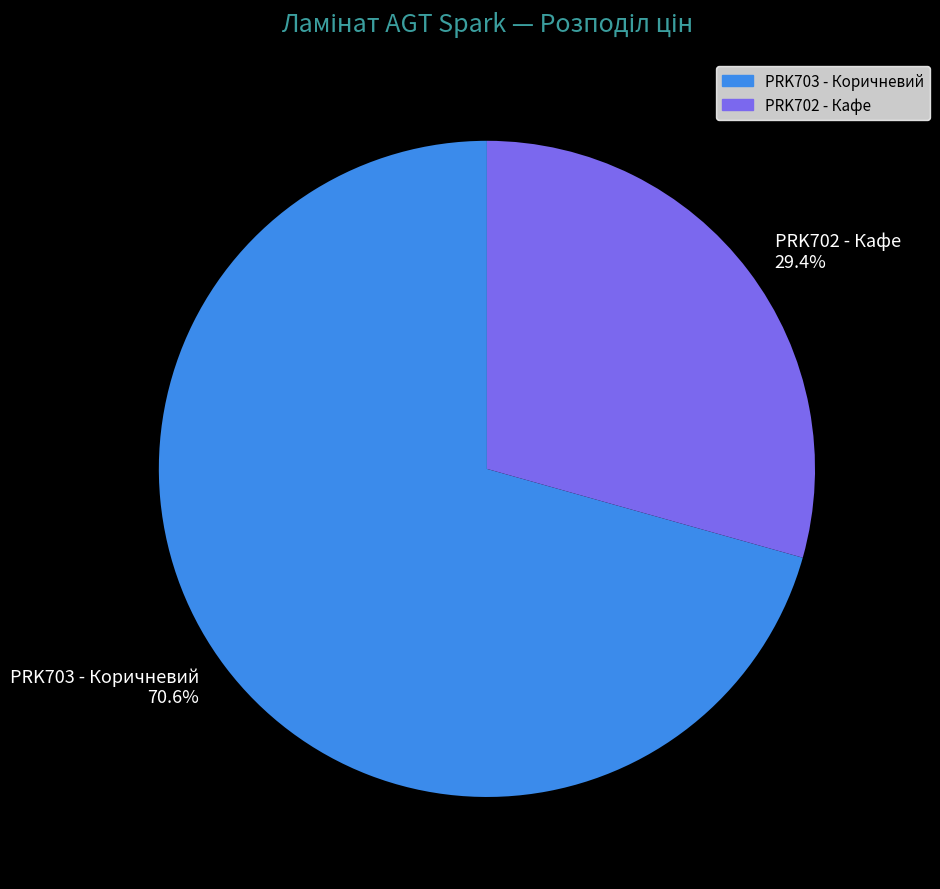

Is the sum of PRK703 - Коричневий and PRK702 - Кафе greater than half?

Yes